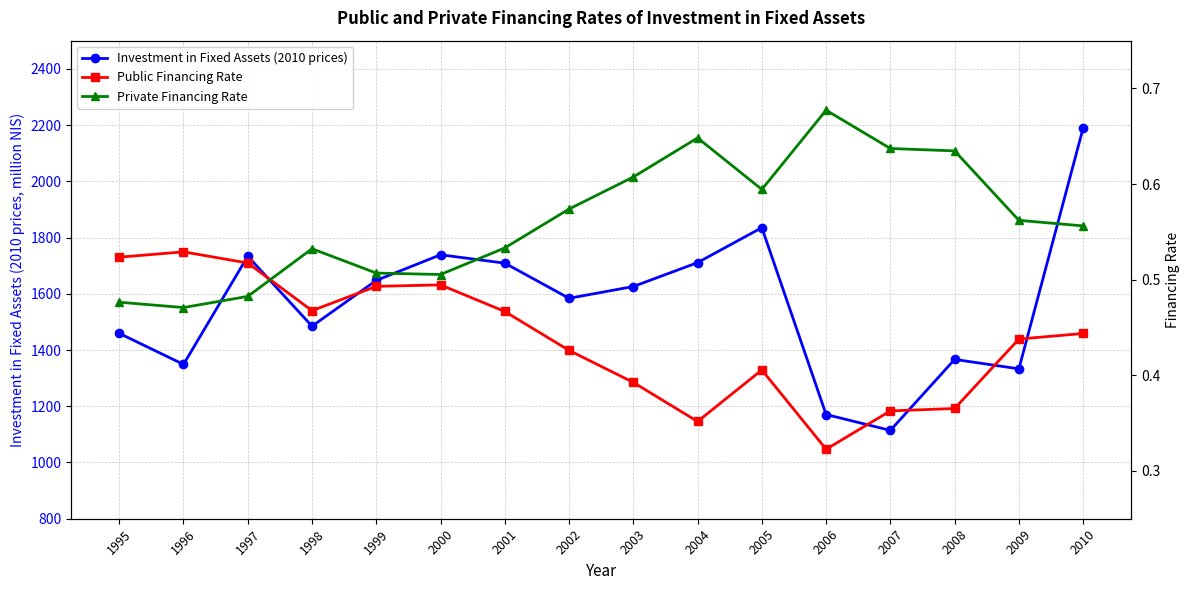

What is the total value across all series at 1995?

1460.3